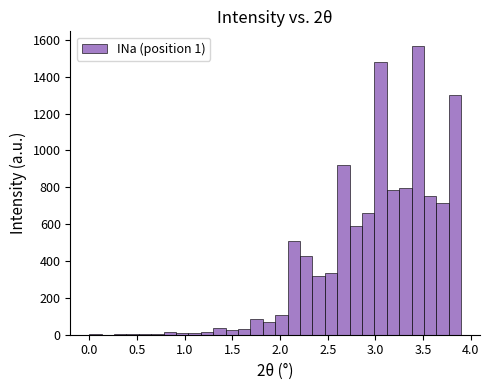

Around what value on the x-axis is the tallest bar? Give the approximate position of its centre, as read against the axis.

3.45